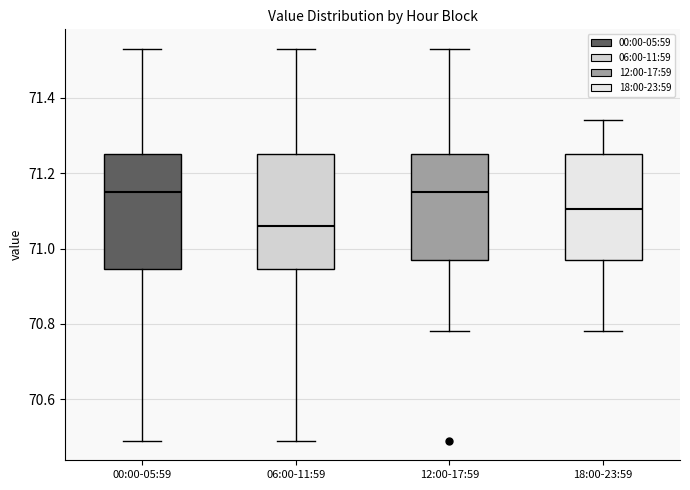

Where is the lower edge of the box for 00:00-05:59 on the y-axis? The values are not printed on the chart, so give them approximately, as read against the axis.

70.94